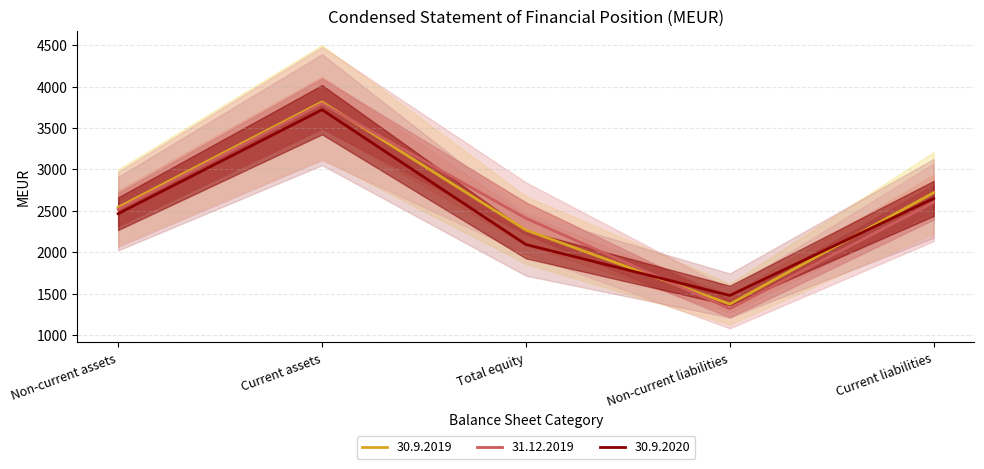

Which has a higher value, Current assets or Non-current liabilities?

Current assets